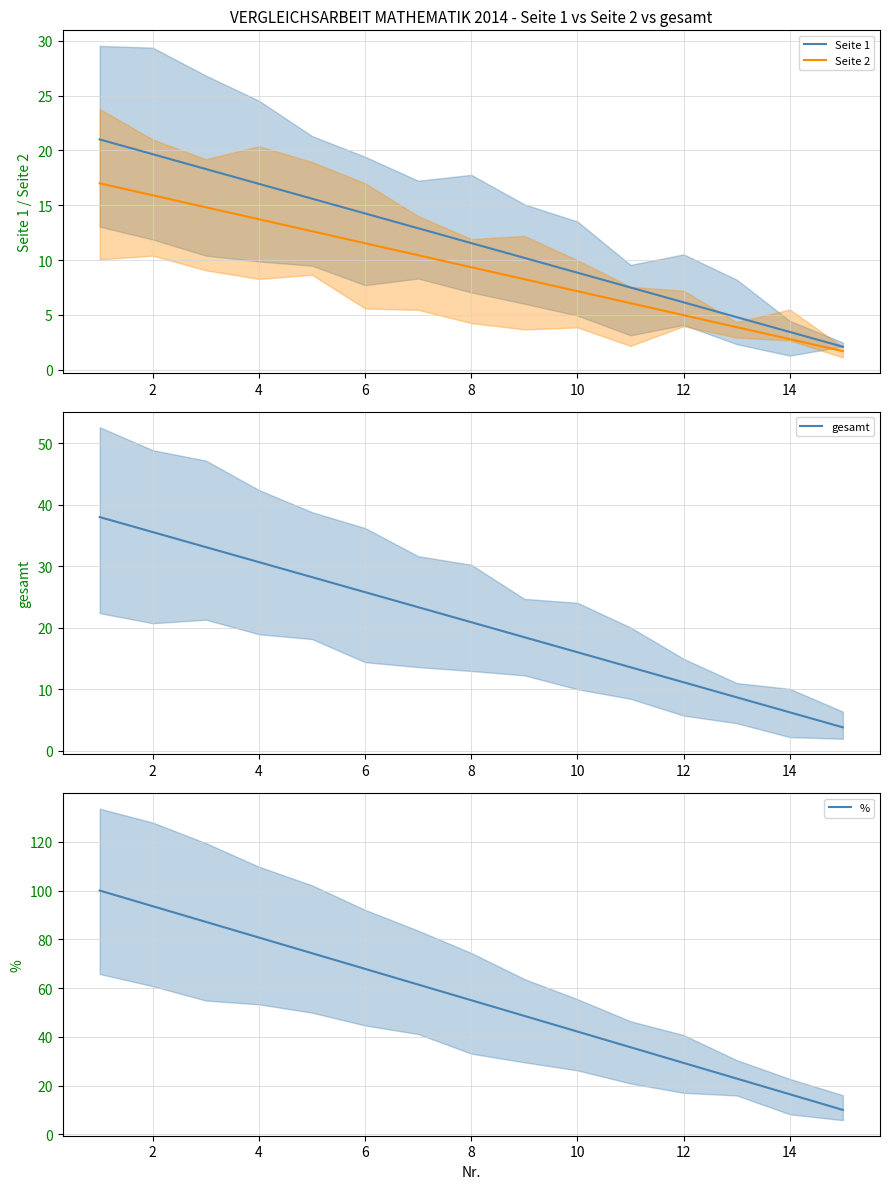

What is the highest value of the Seite 1 series?

21.0